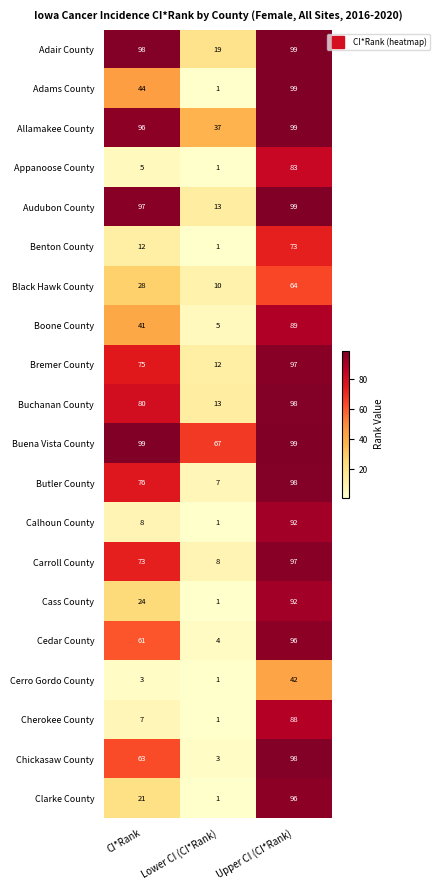

Which series has the largest range (max minus min)?

Adams County